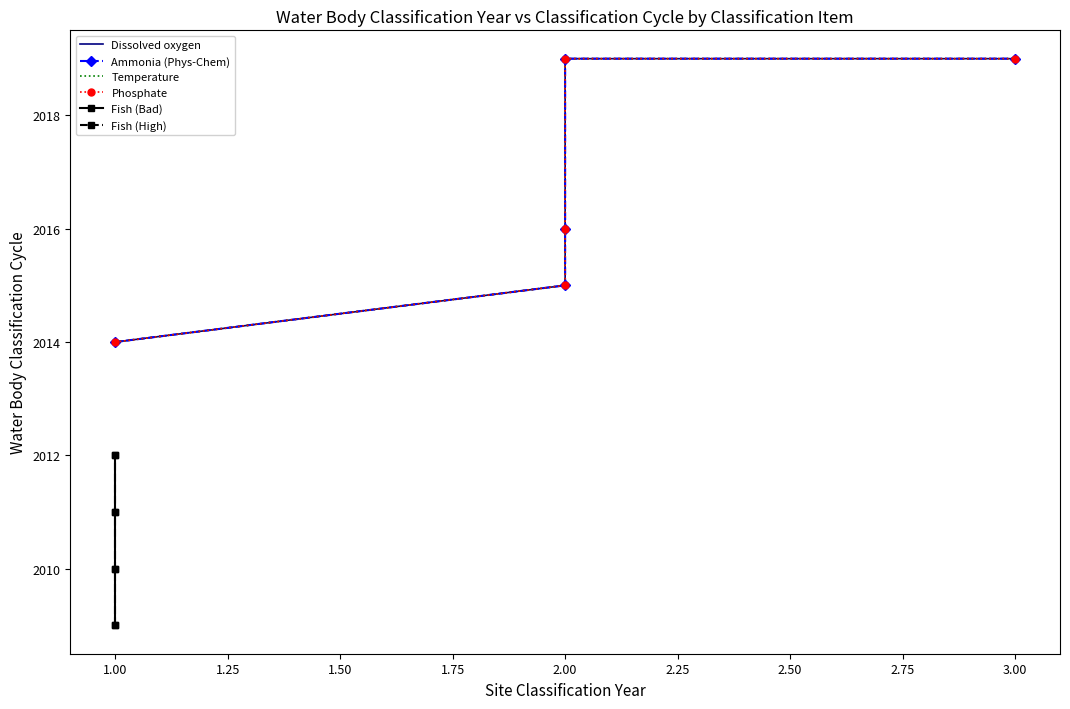

Does the chart have visible grid lines?

No